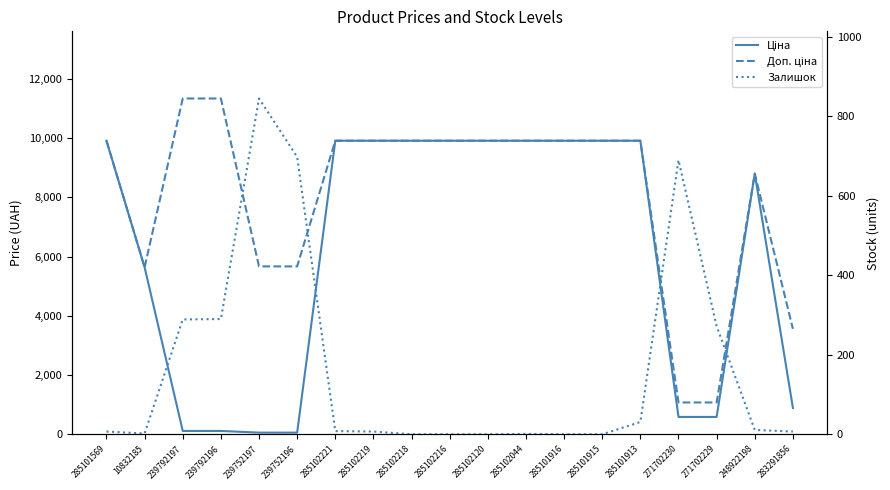

How many times do Залишок and Ціна cross each other?

4